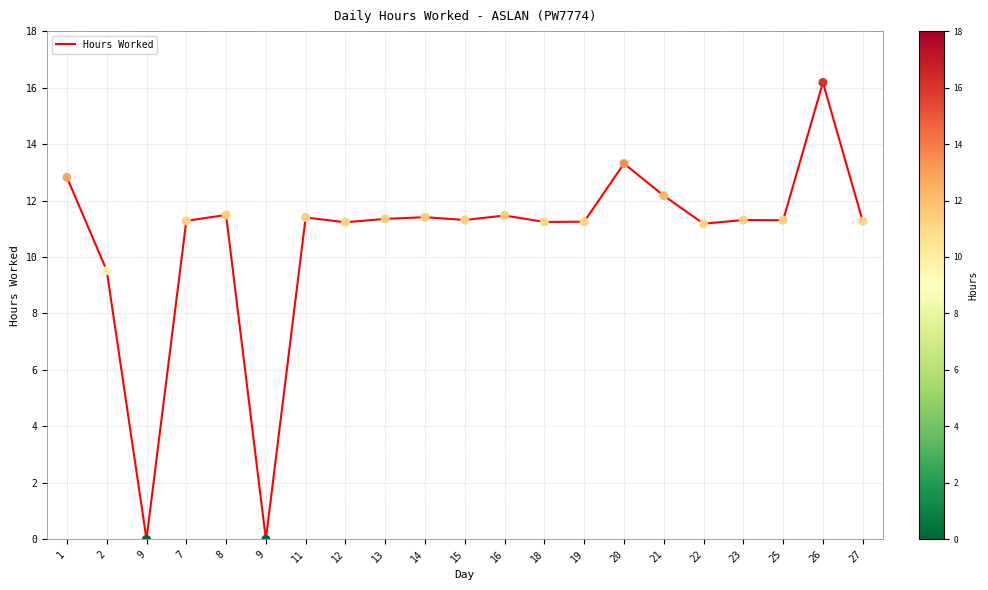

Which has a higher value, 16 or 19?

16